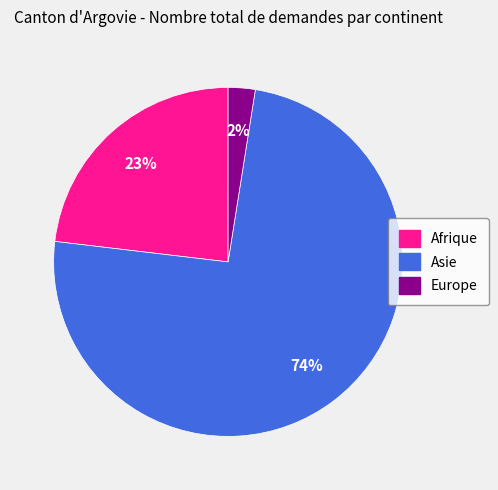

Combined, do Europe and Asie account for over 50%?

Yes